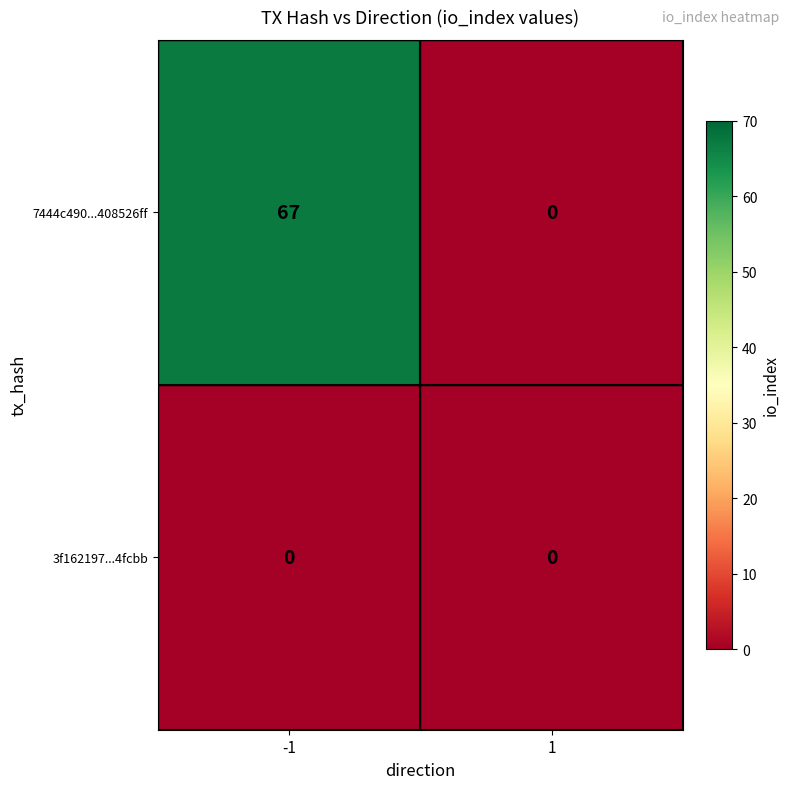

How many series are shown in this chart?

2